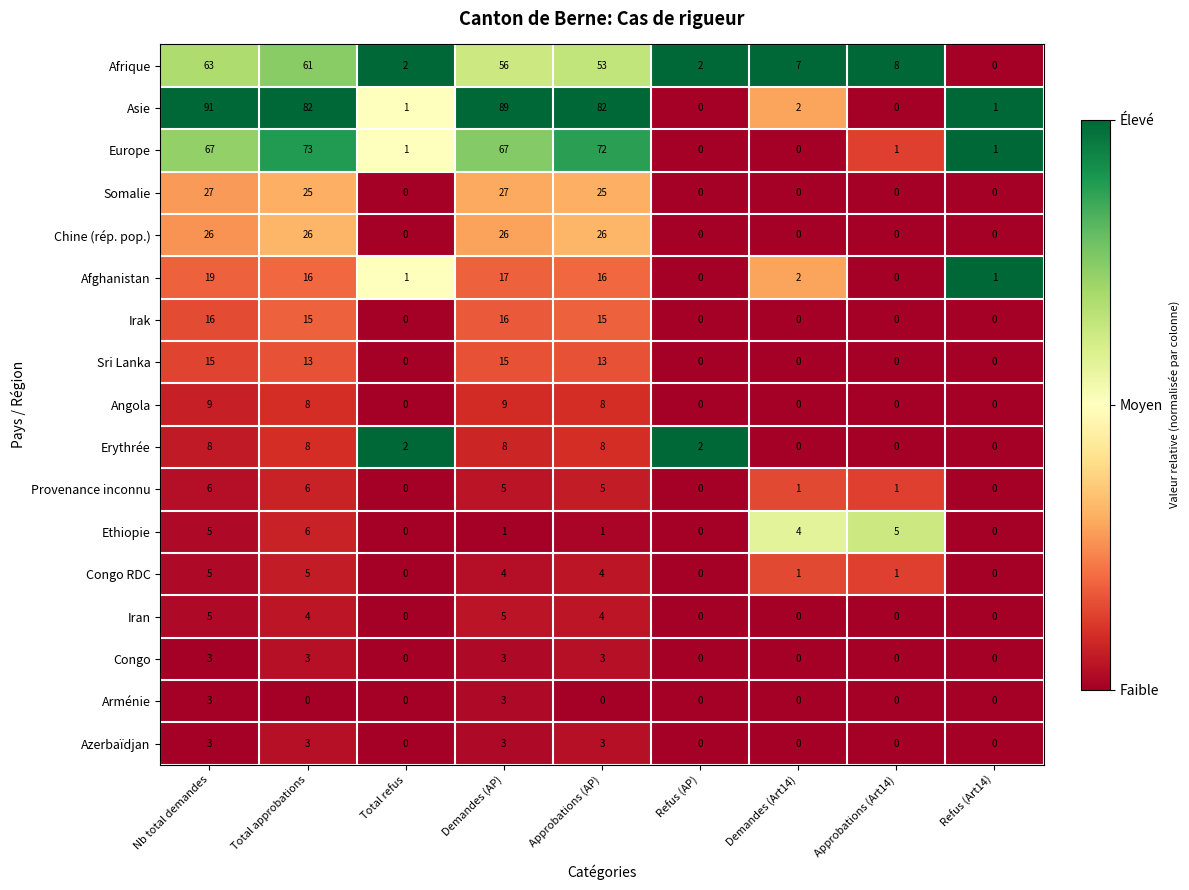

What is the difference between the highest and lowest values at Total refus?

2